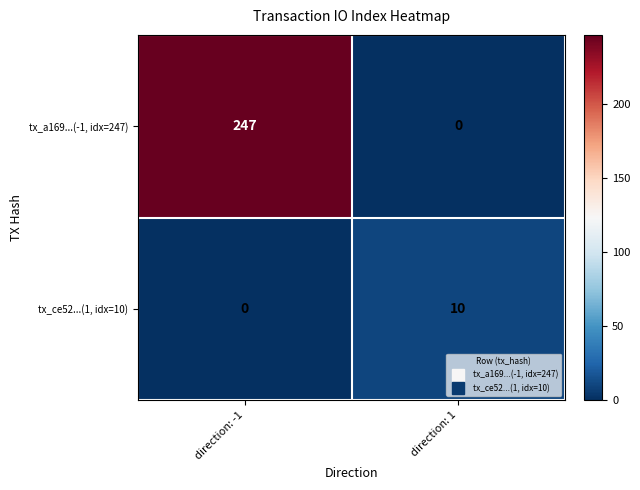

Where is tx_ce52...(1, idx=10) nearest to the value 5?

direction: -1